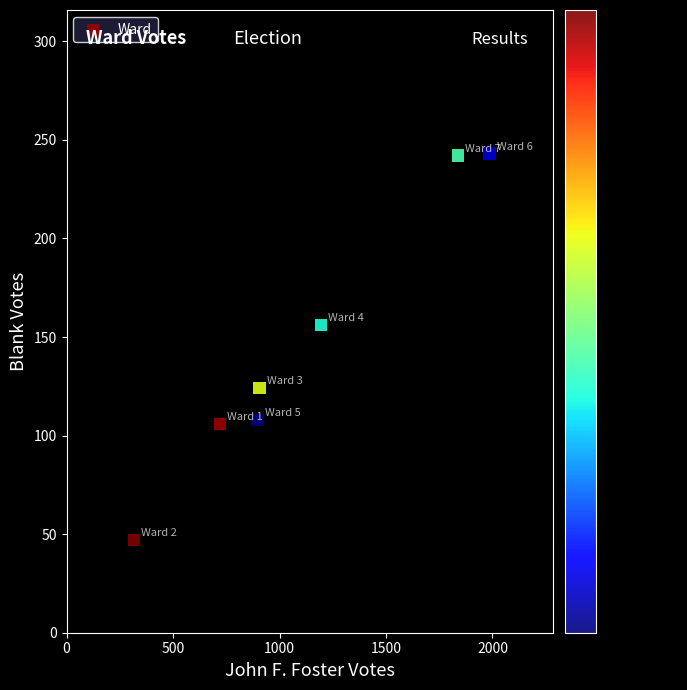

What Y value in the scatter plot is closest to 145?

156